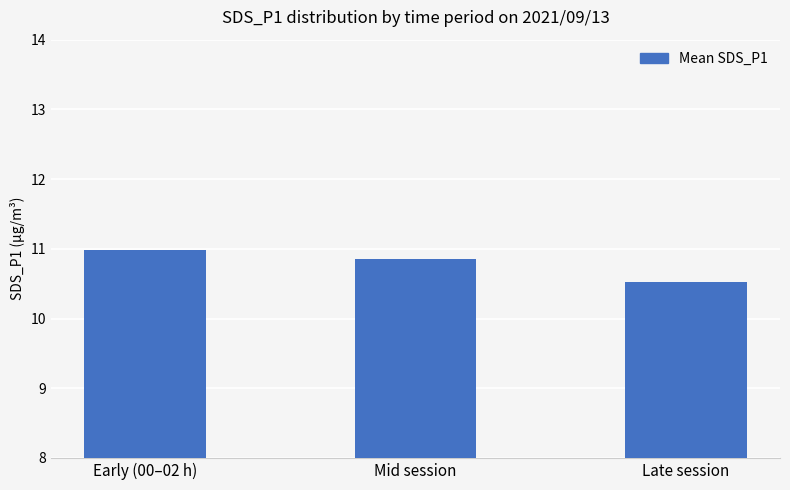

What is the value of the 1st bar from the left?

11.0